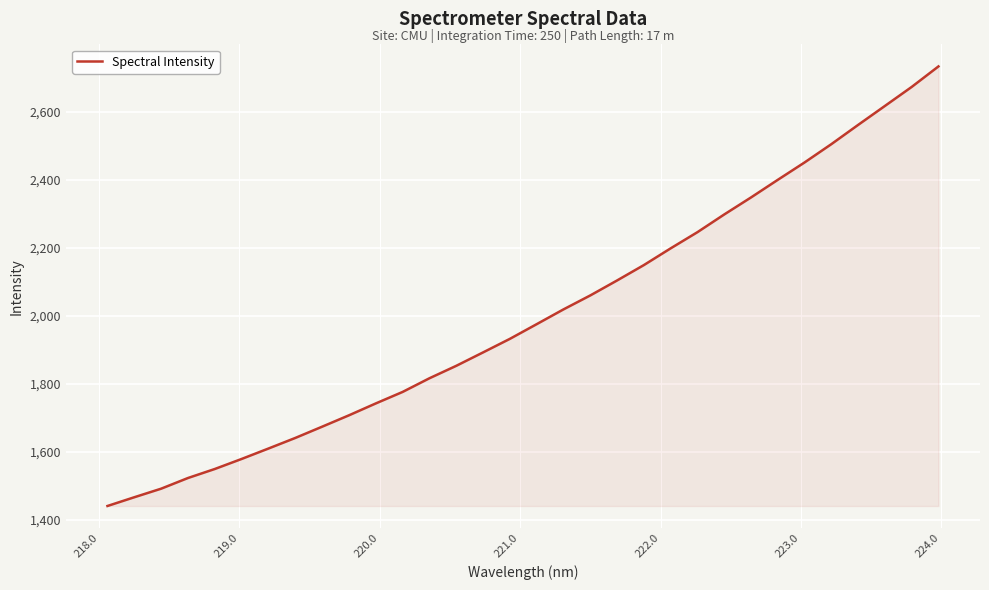

What is the greatest value displayed?

2733.2